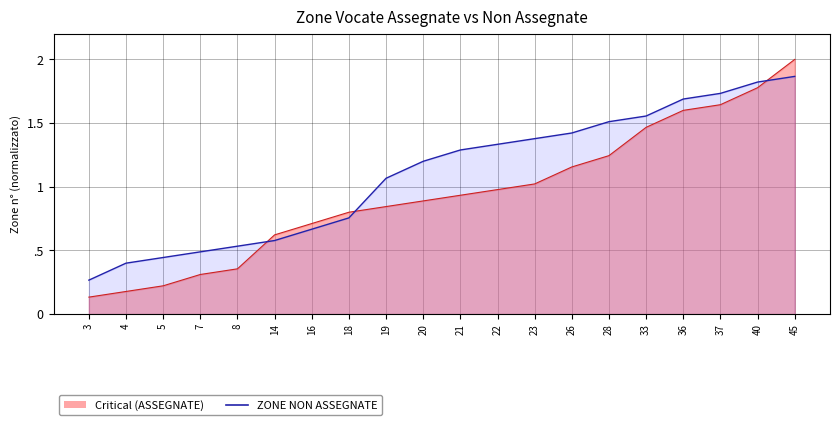

After their last crossing, which series has the higher values: ZONE NON ASSEGNATE line or ZONE ASSEGNATE line?

ZONE ASSEGNATE line